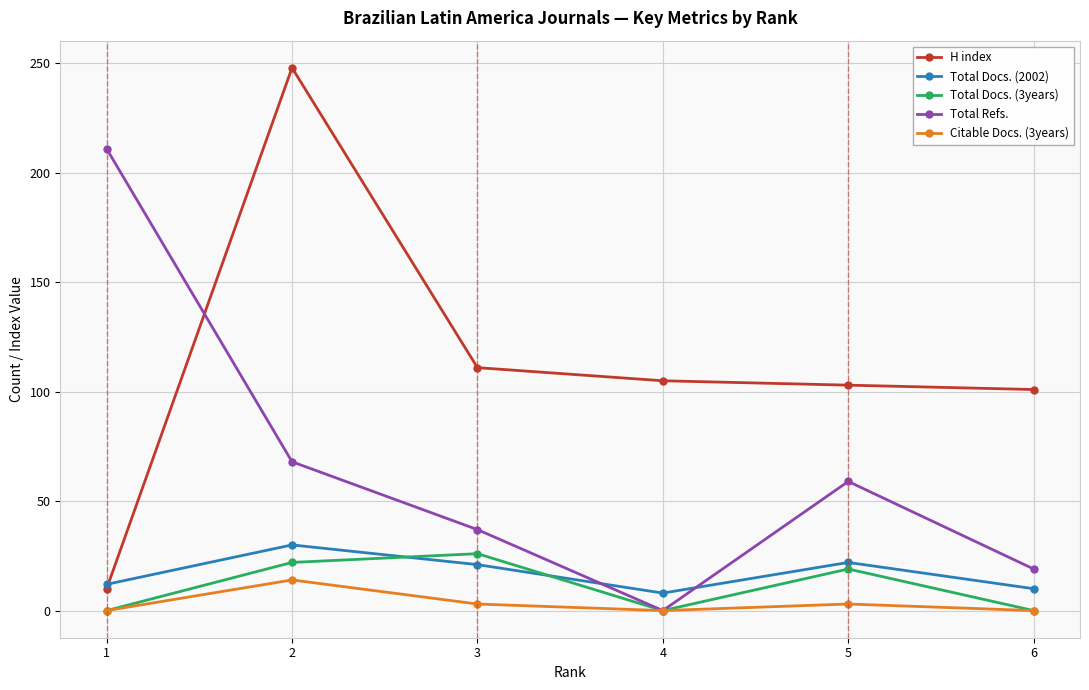

Which has a higher value, 4 or 6?

4